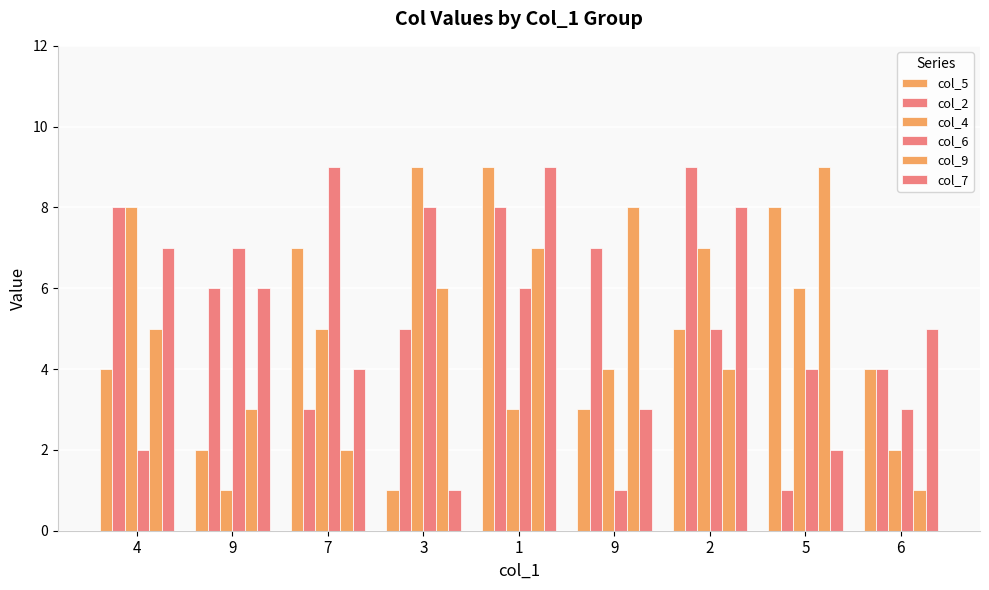

Rank the series at 5 from highest to lowest value.

col_9, col_5, col_4, col_6, col_7, col_2